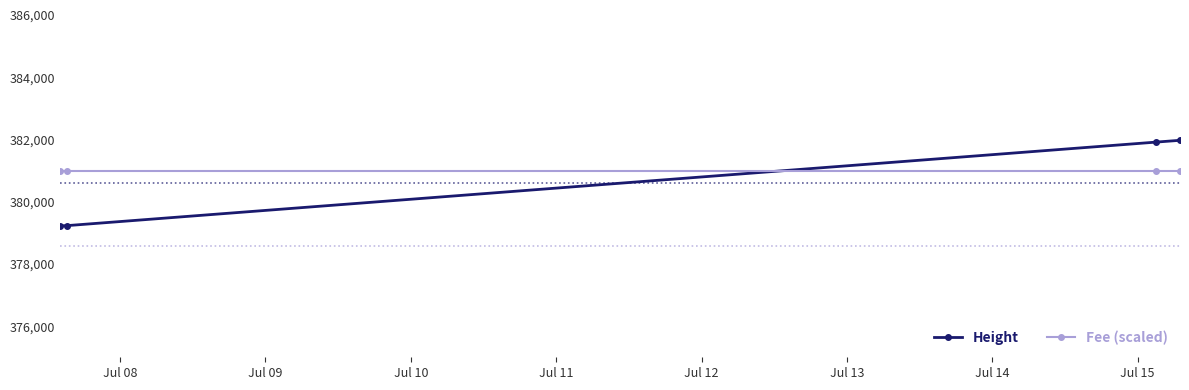

True or false: Fee (scaled) has more than 2 interior local peaks.

False